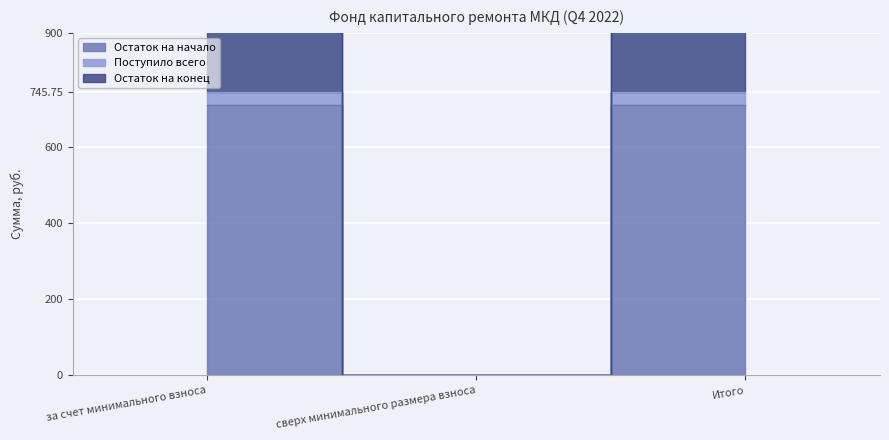

What is the value of the Остаток на конец point at the 3rd from the left?

1491.5